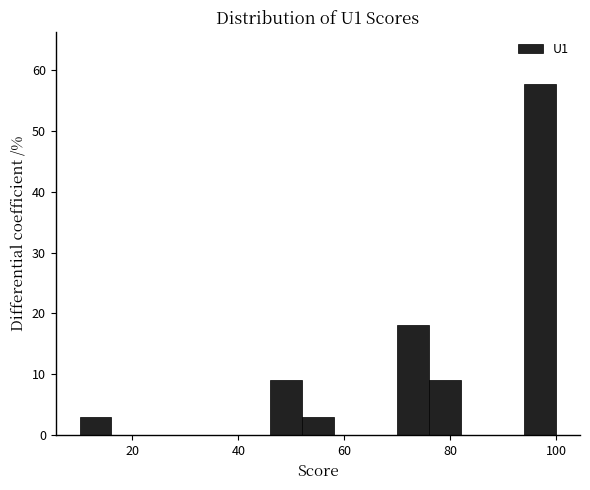

Around what value on the x-axis is the tallest bar? Give the approximate position of its centre, as read against the axis.

98